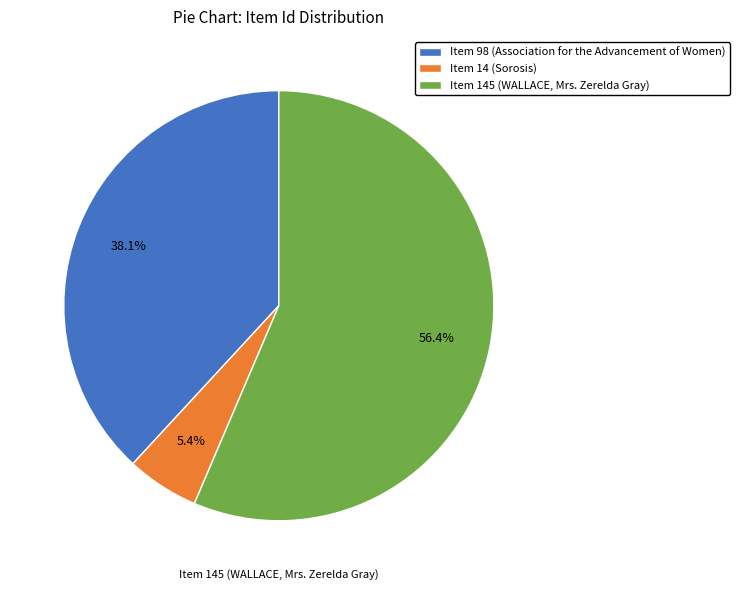

To the nearest percent, what percentage of the pie is Item 145 (WALLACE, Mrs. Zerelda Gray)?

56%